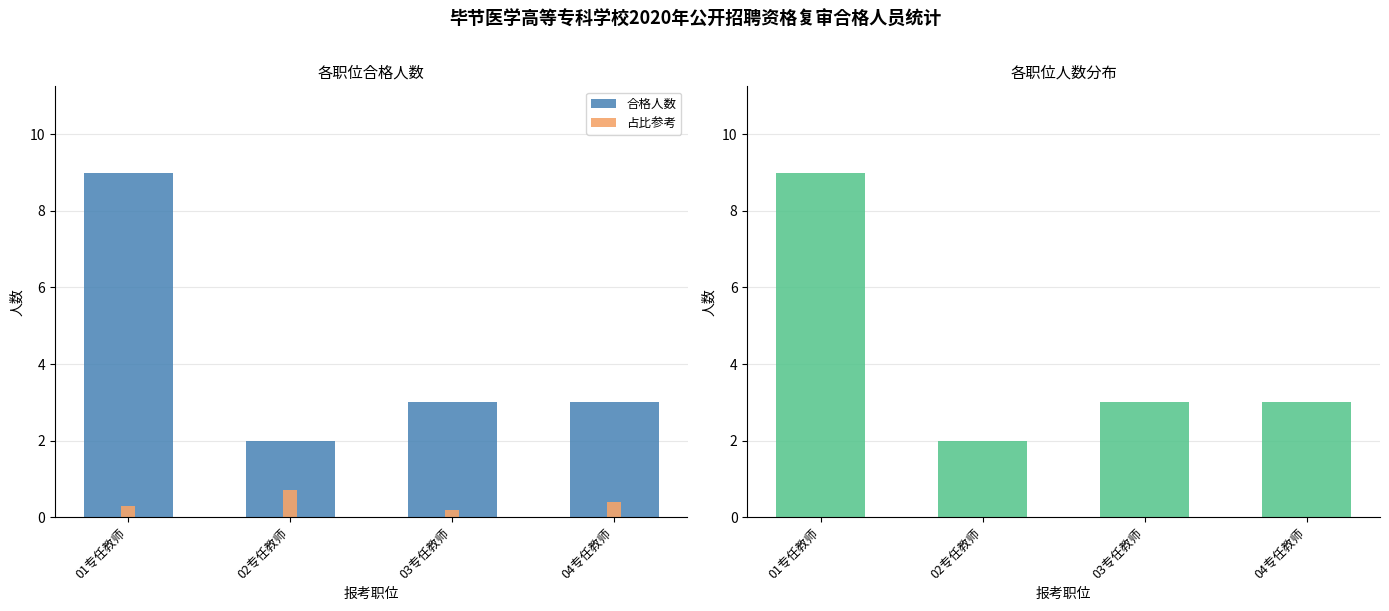

At how many categories does at least one series exceed 5?

1